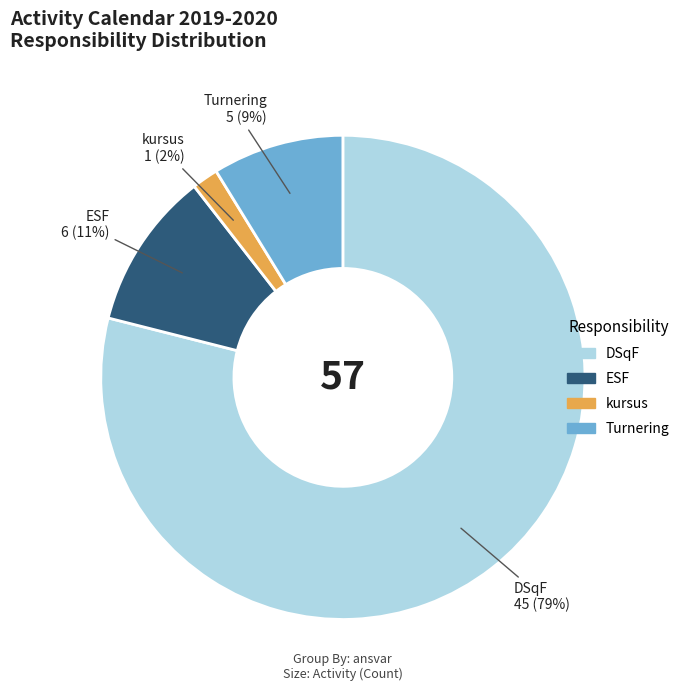

How many slices are in this pie chart?

4